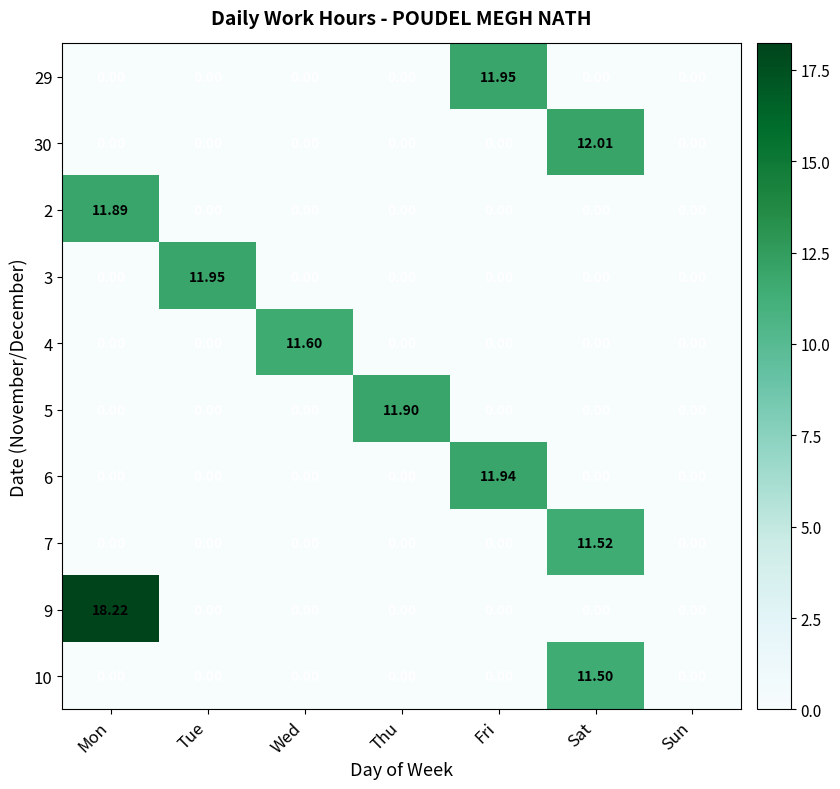

Which label corresponds to the largest value in the chart?

Mon